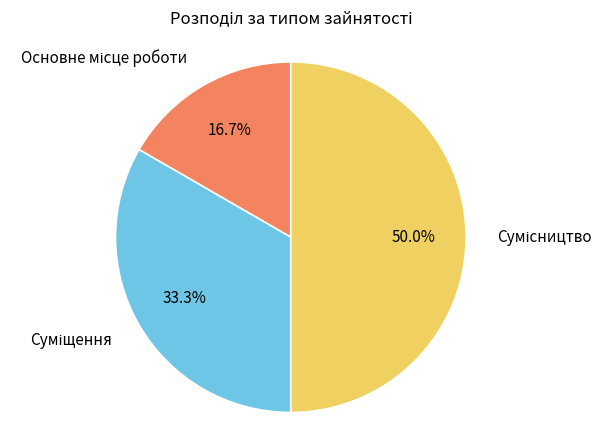

Count the number of slices in the pie.

3